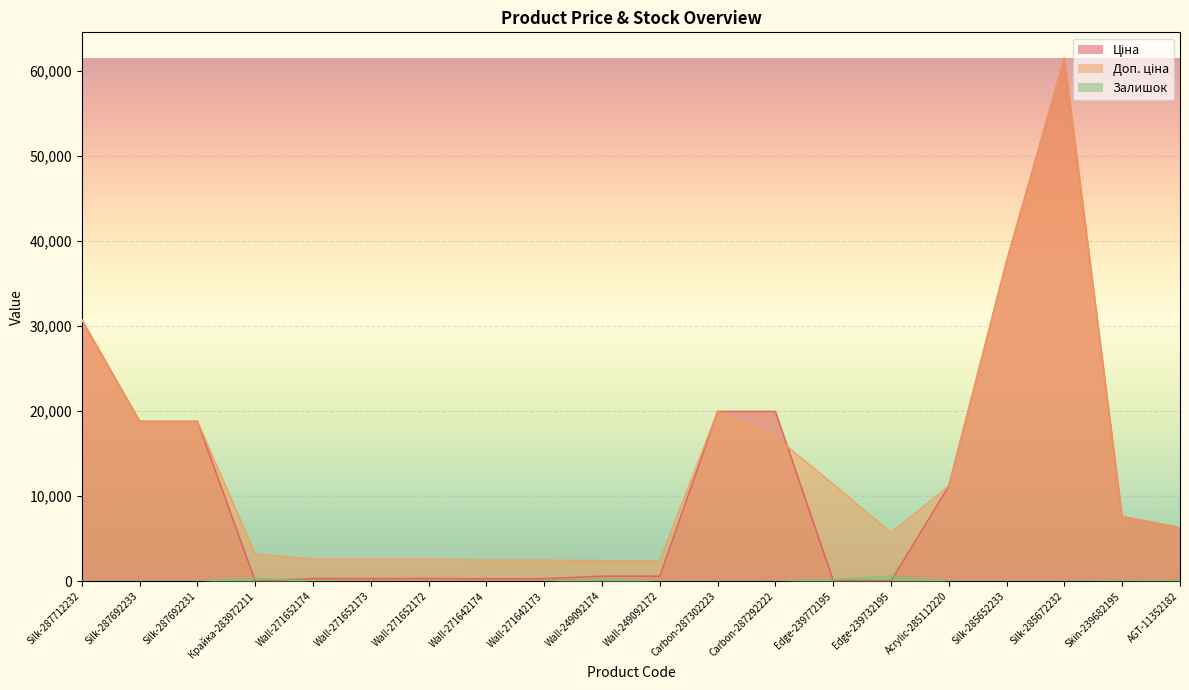

What is the difference between the second highest and minimum values in the Доп. ціна series?

35178.8